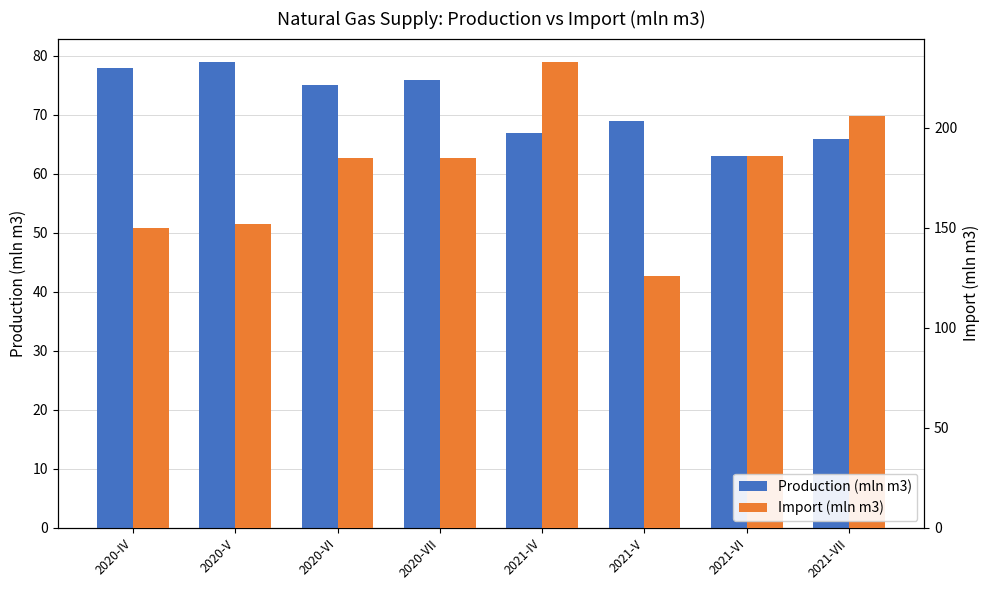

The Production (mln m3) series shows 52 at 2020-VII. True or false?

False